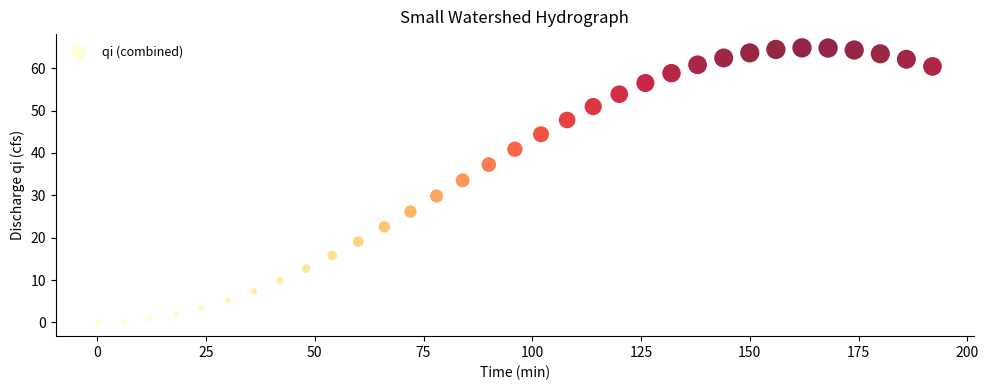

What is the range of Y values (max minus min)?

64.8